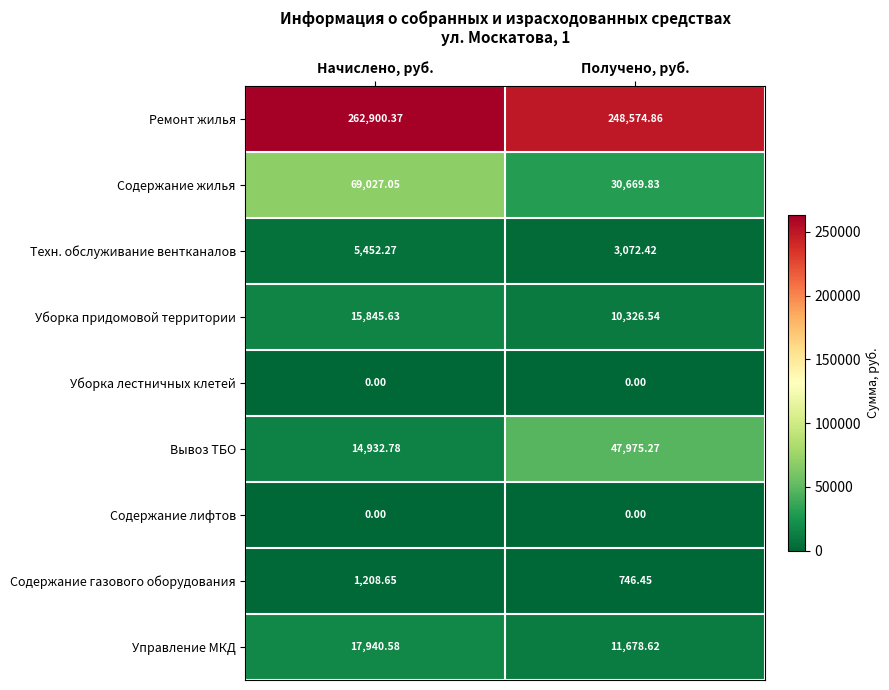

Where is Вывоз ТБО nearest to the value 31454?

Начислено, руб.